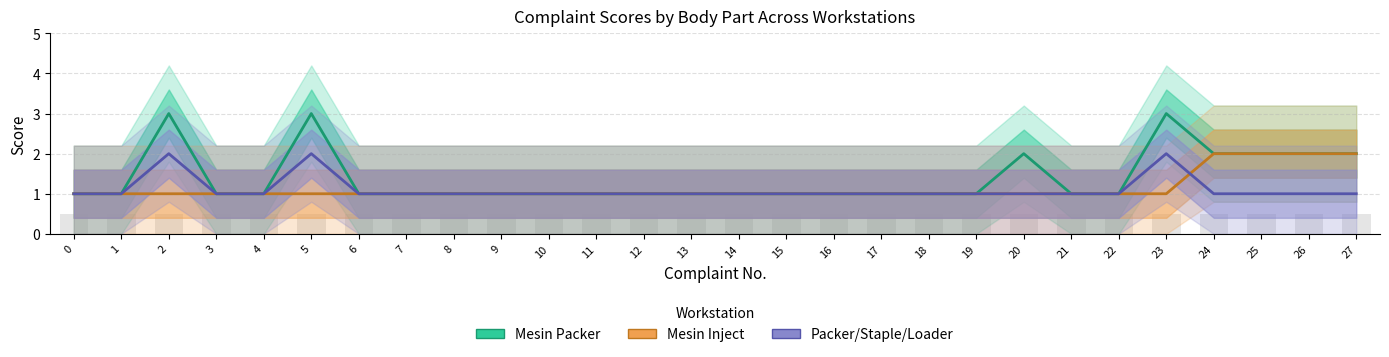

What is the difference between the maximum and minimum values in the Packer/Staple/Loader (col_63 area) series?

1